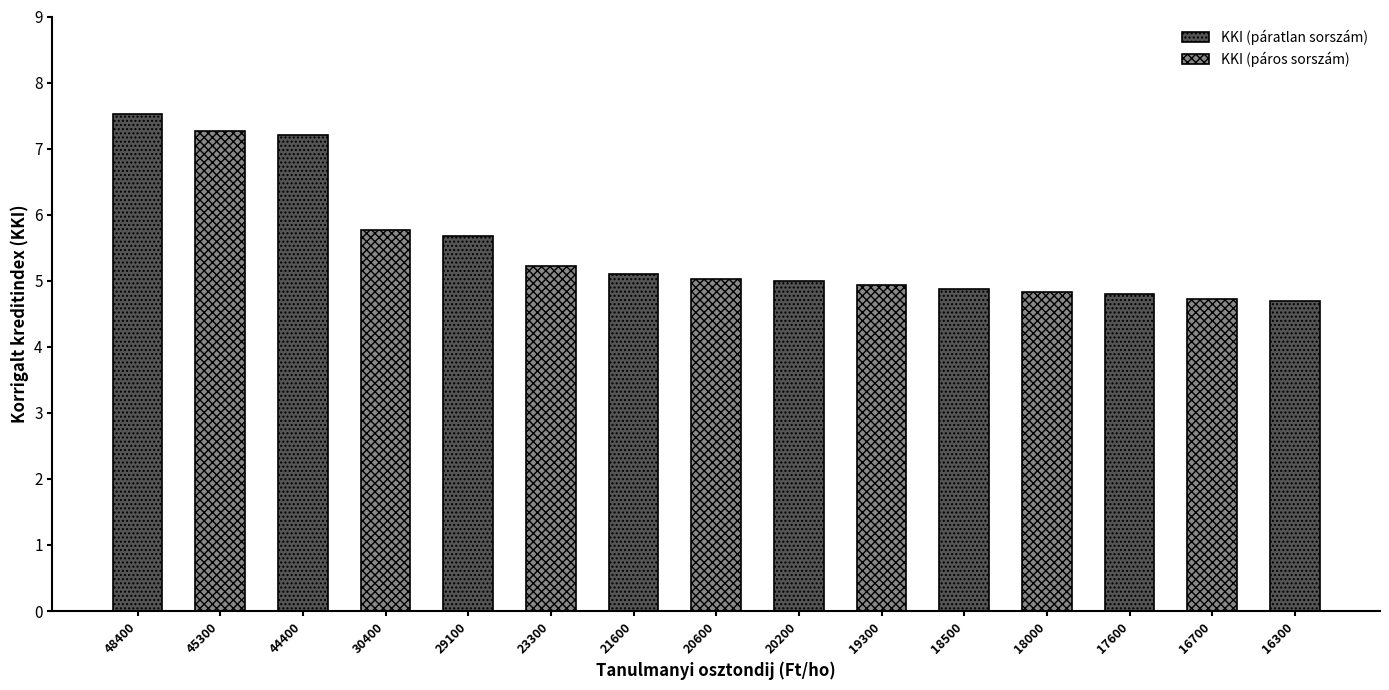

Reading left to right, list all the values displayed in this chart.

48400=7.5	45300=7.3	44400=7.2	30400=5.8	29100=5.7	23300=5.2	21600=5.1	20600=5.0	20200=5.0	19300=4.9	18500=4.9	18000=4.8	17600=4.8	16700=4.7	16300=4.7